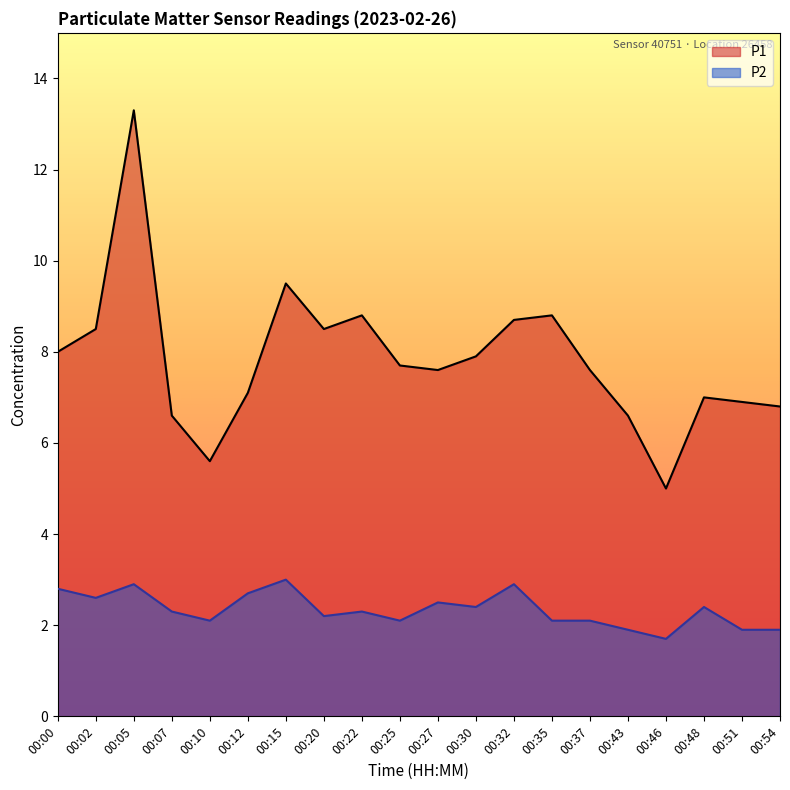

True or false: P2 and P1 intersect in this chart.

False